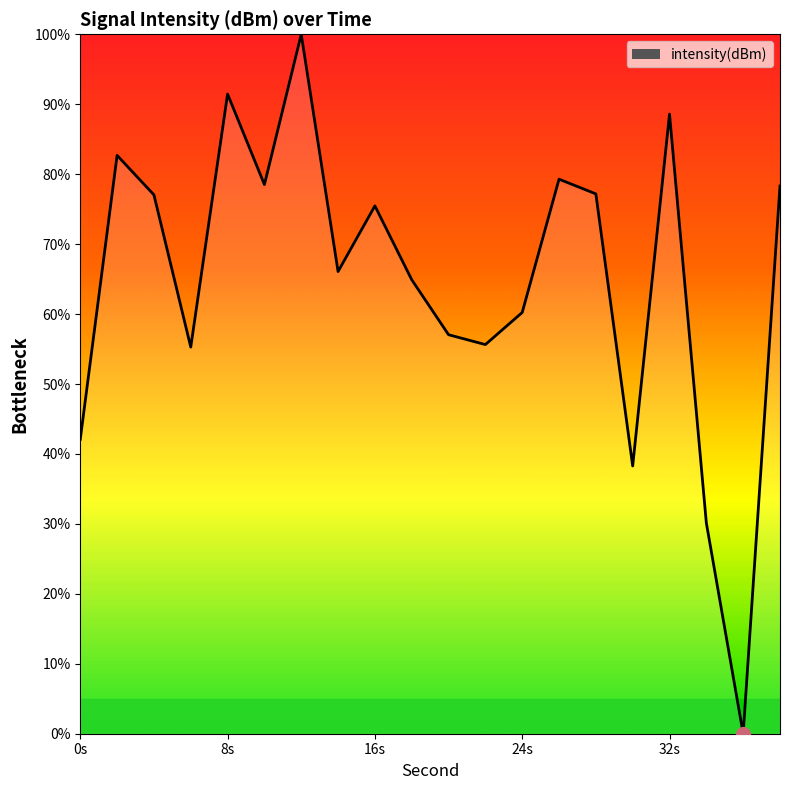

What is the greatest value displayed?

100.0